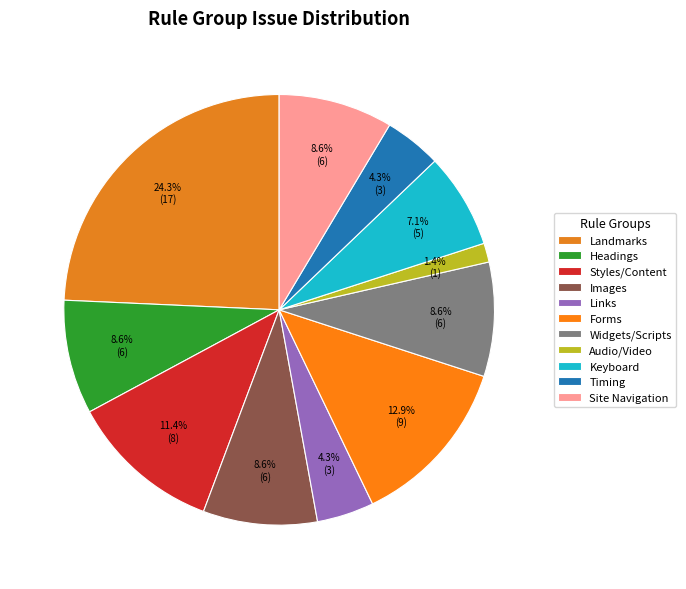

Count the number of slices in the pie.

11